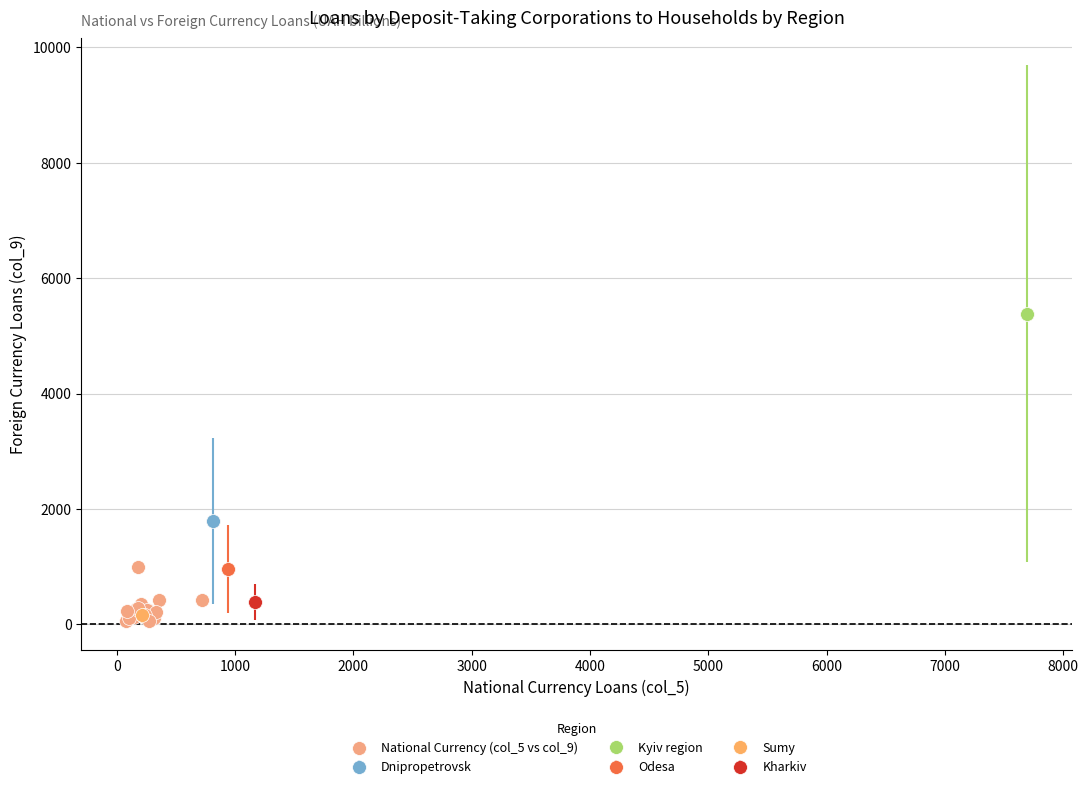

What Y value in the scatter plot is closest to 2721?

1792.9